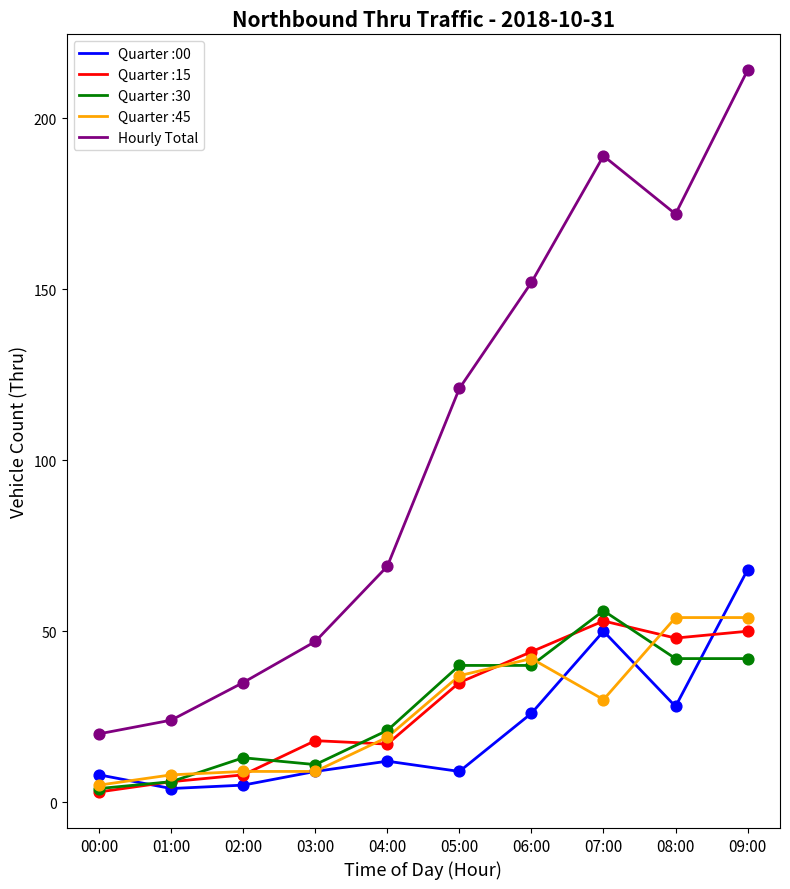

Which series has the largest range (max minus min)?

Hourly Total